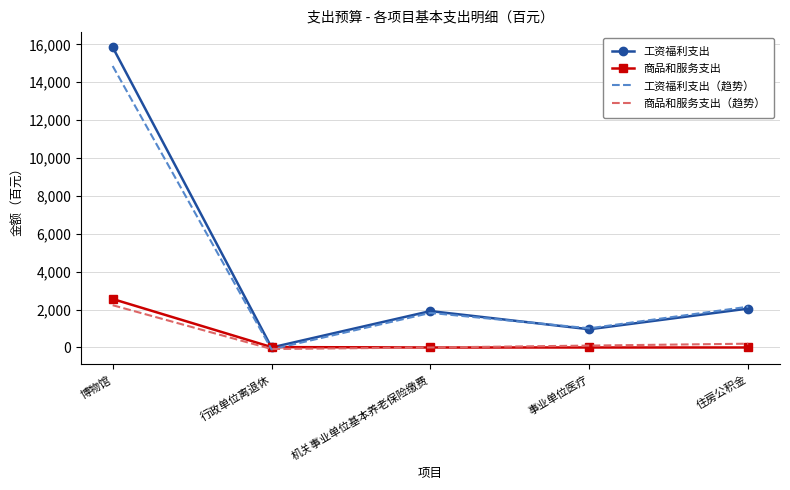

Which series ends up on top after the final intersection of 商品和服务支出 and 工资福利支出（趋势）?

工资福利支出（趋势）